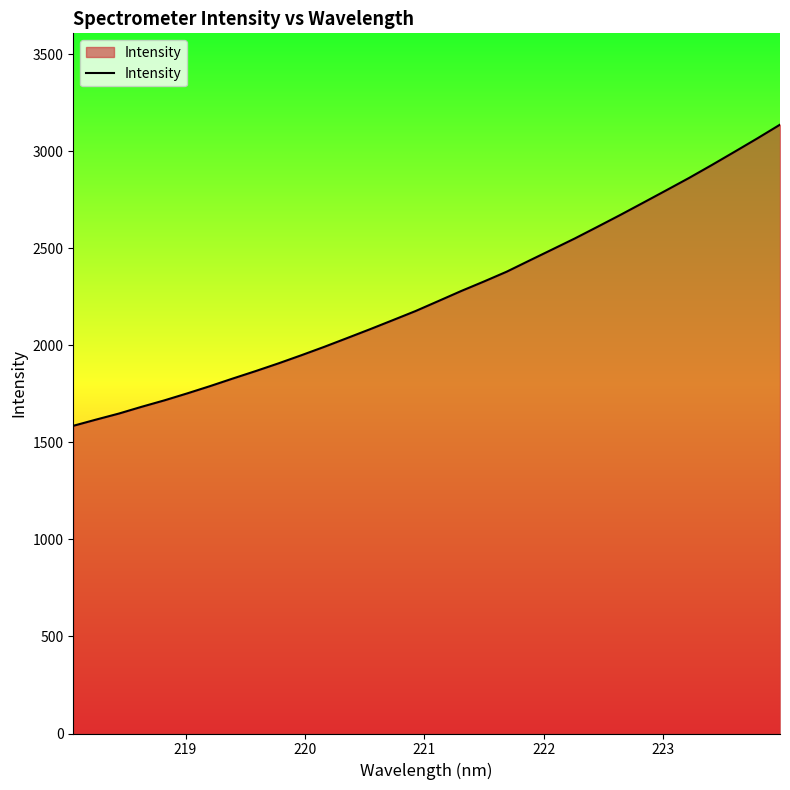

What is the difference between the maximum and minimum values?

1551.9